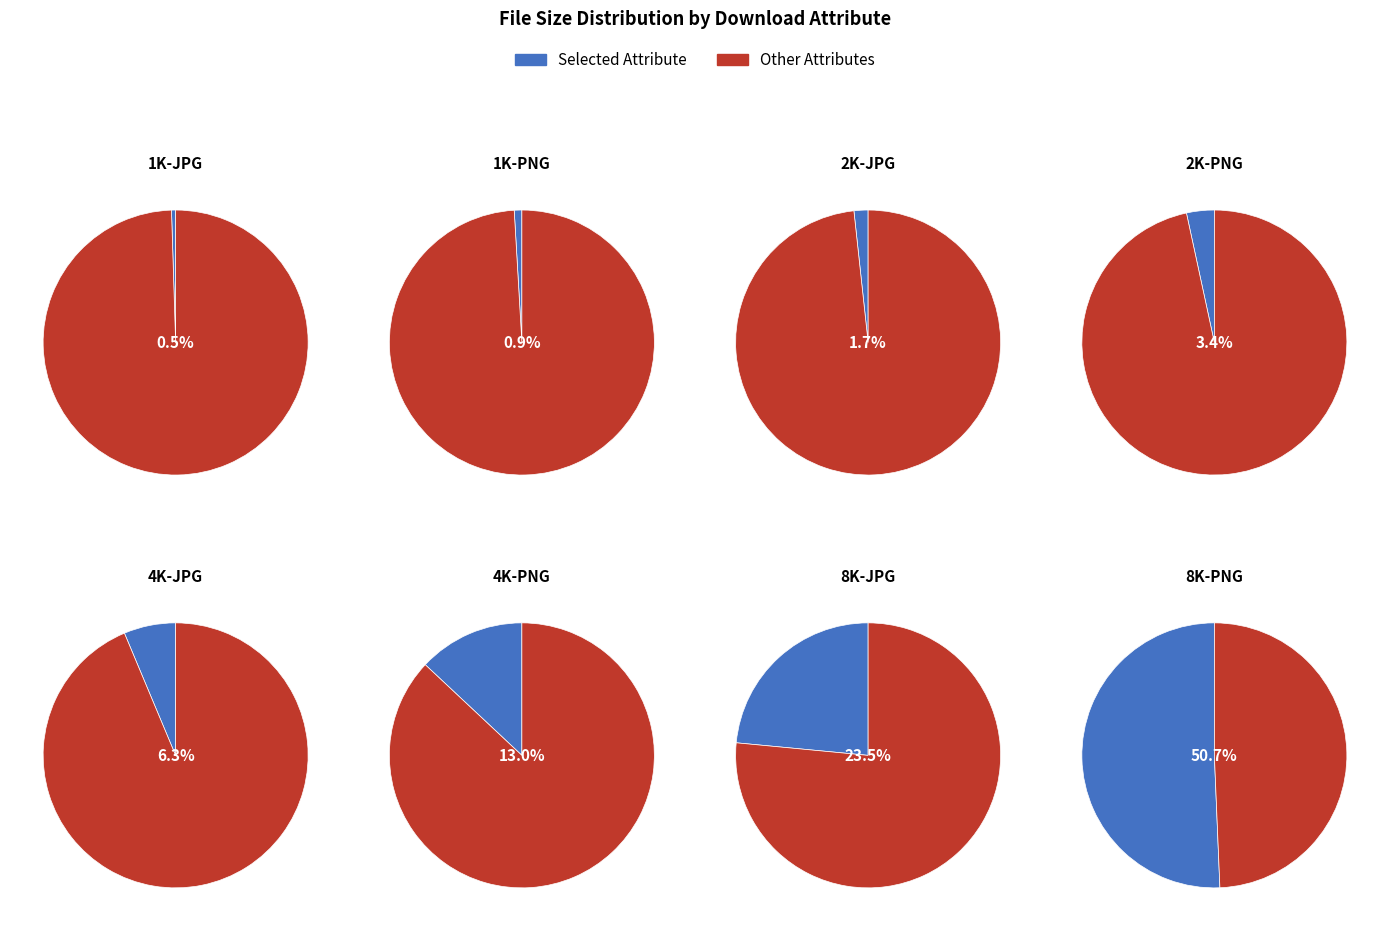

Do 8K-JPG and 1K-JPG together represent more than half of the pie?

No